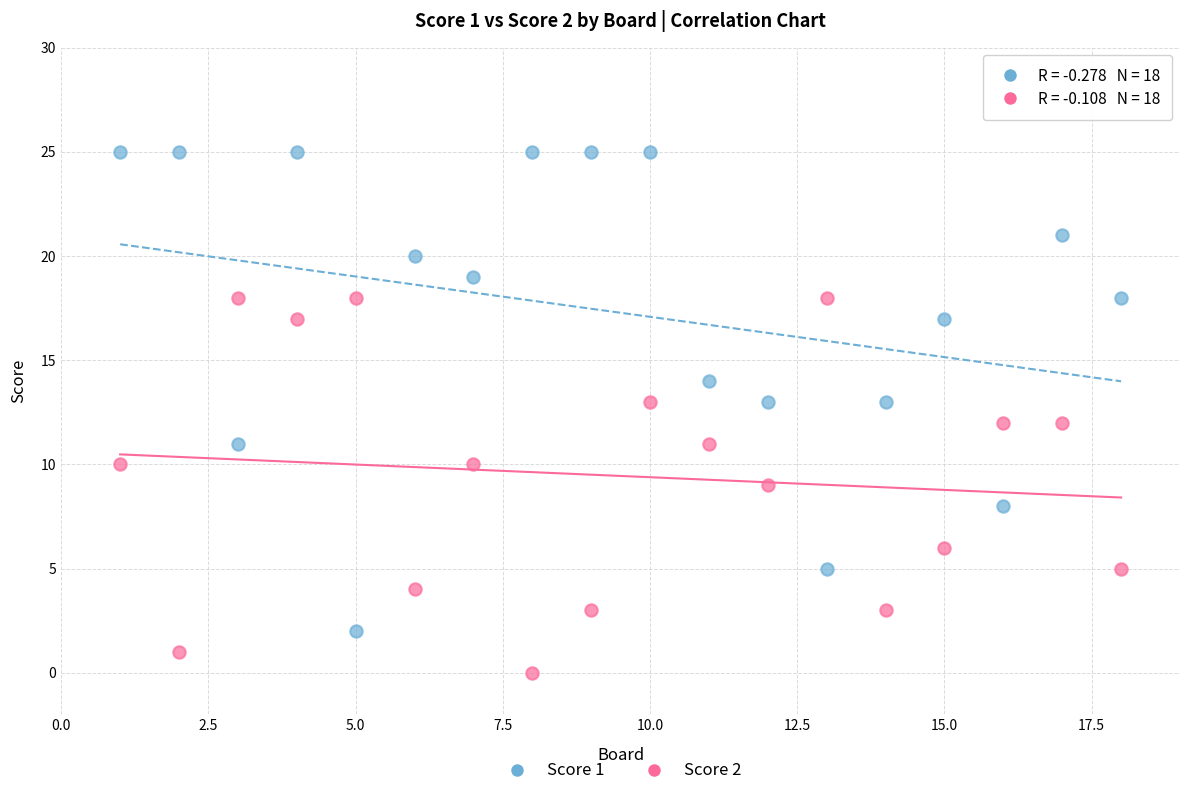

What is the X range (max minus min) for the scatter plot?

17